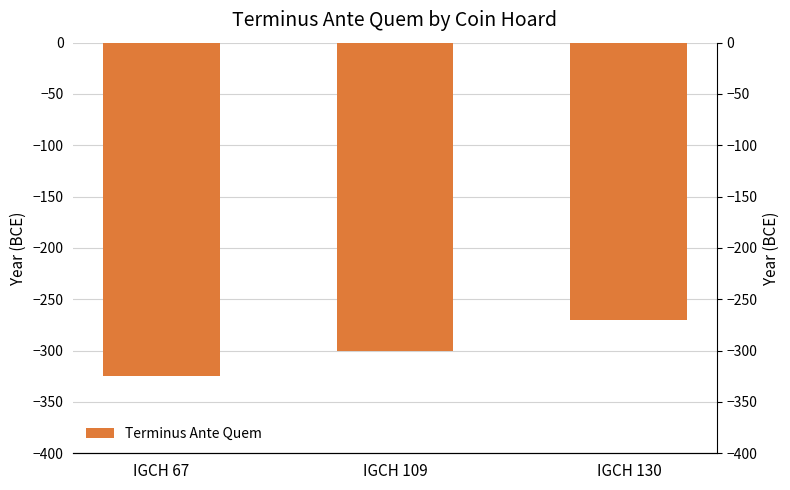

List the labels in order of value, largest first.

IGCH 130, IGCH 109, IGCH 67